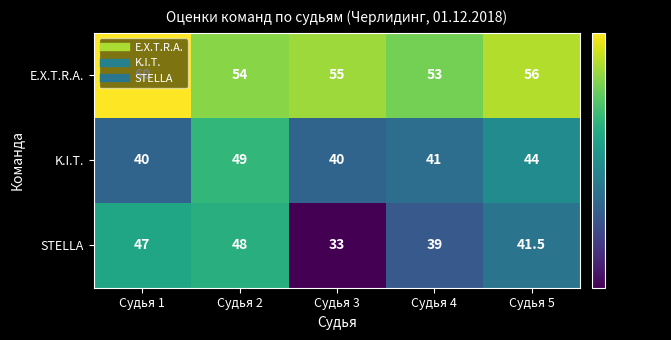

What value does the E.X.T.R.A. series have at Судья 1?

60.0